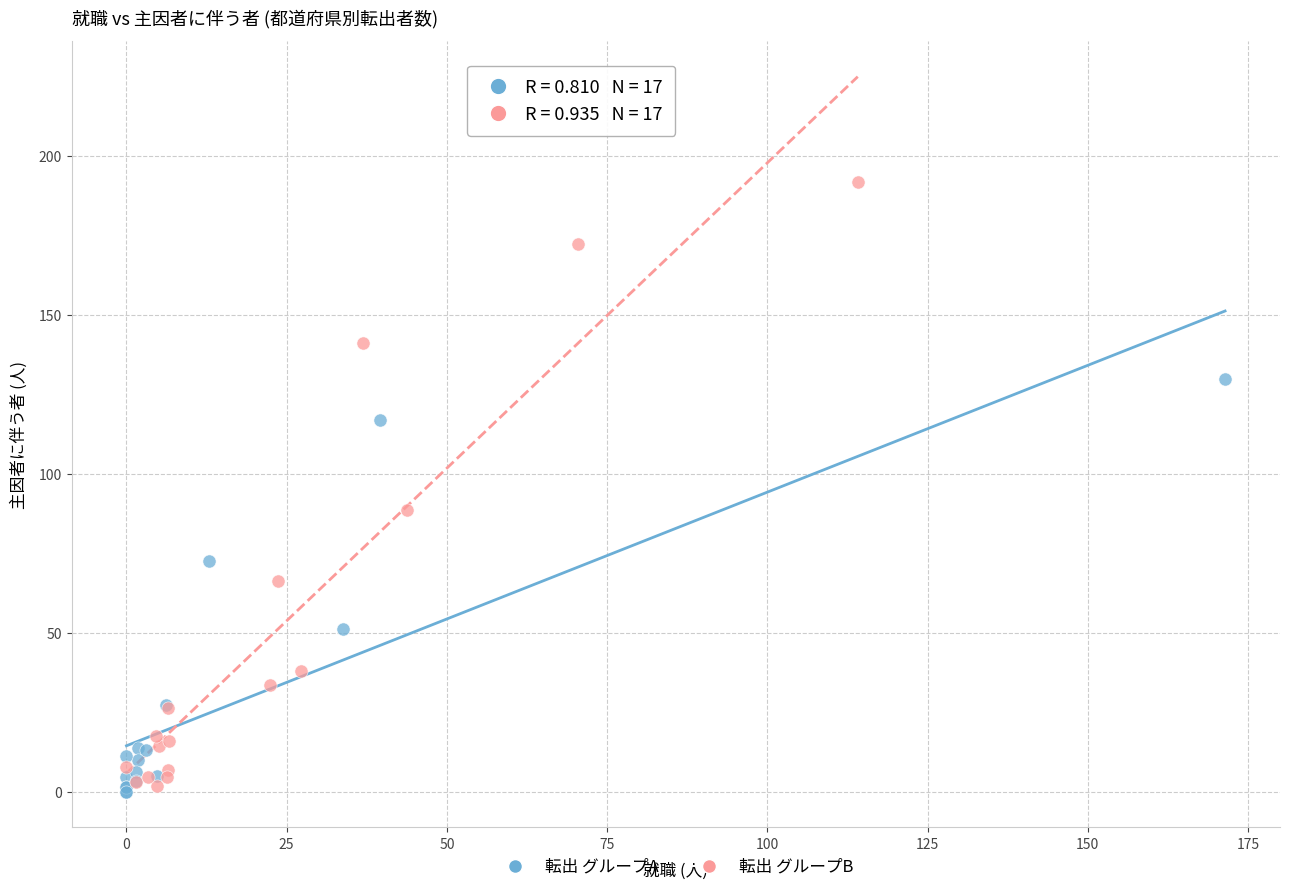

Which series reaches the maximum Y coordinate?

転出 グループB